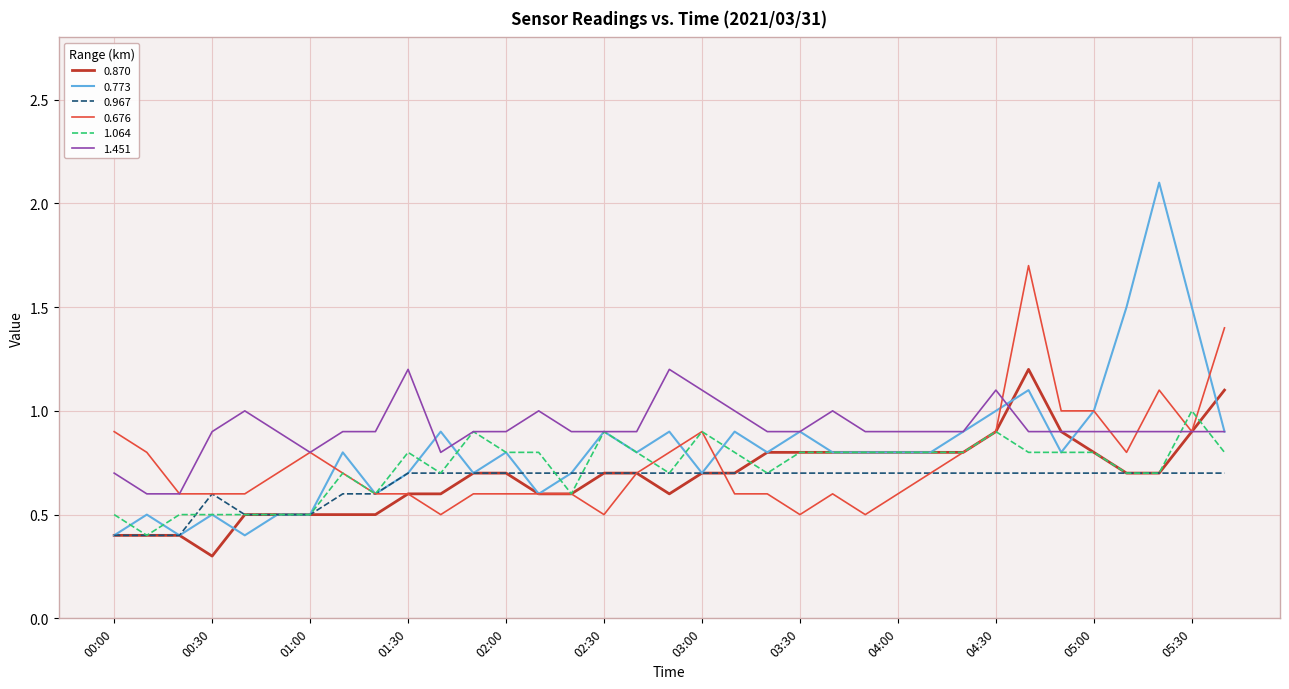

Count the 1.064 values in the range 0 to 1.

35